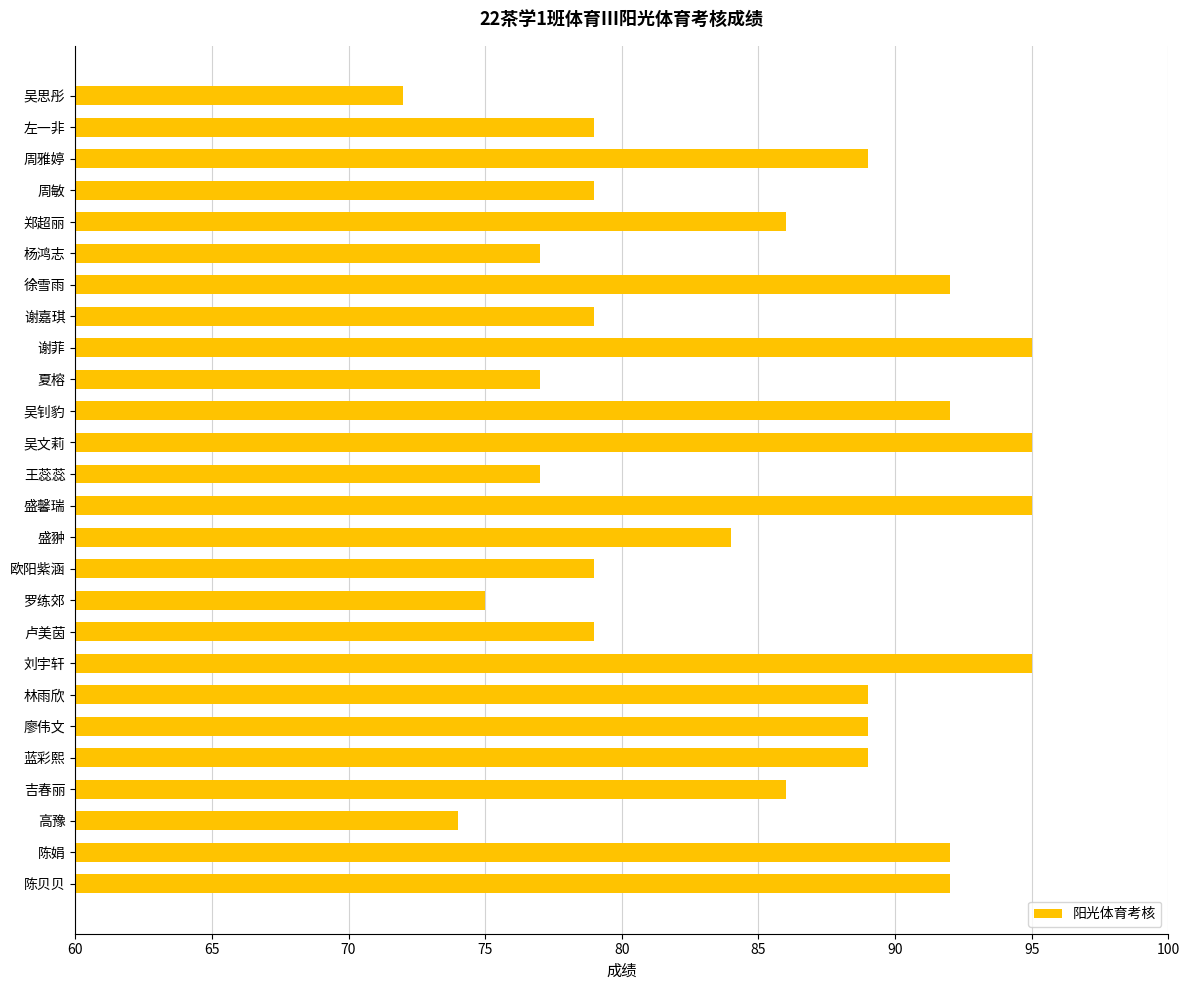

Where is the data nearest to the value 83?

盛翀